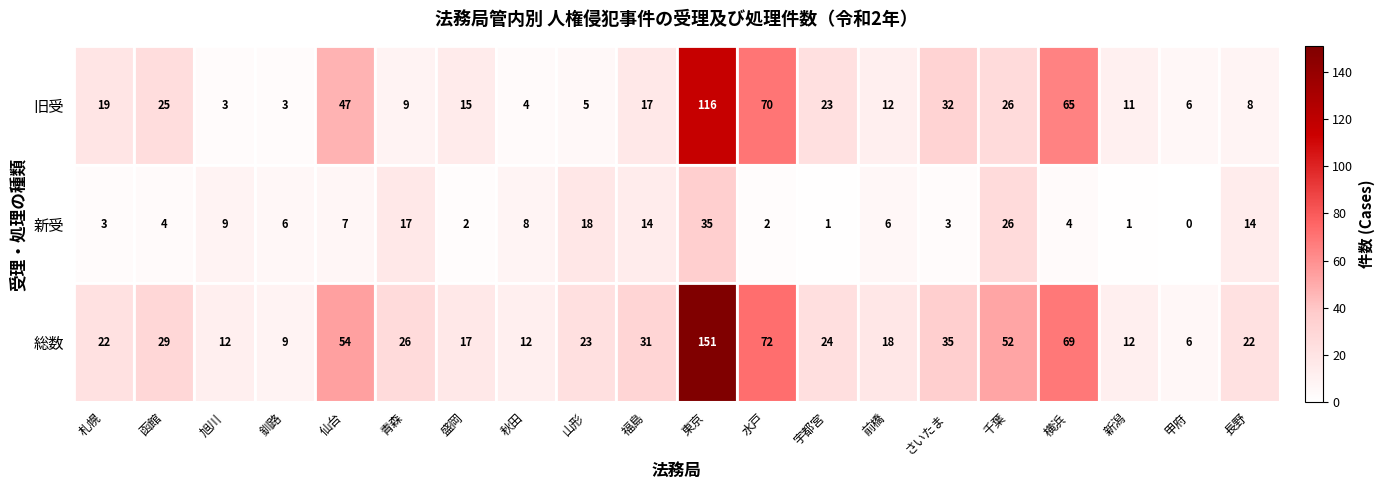

What is the sum of all 旧受 values?

516